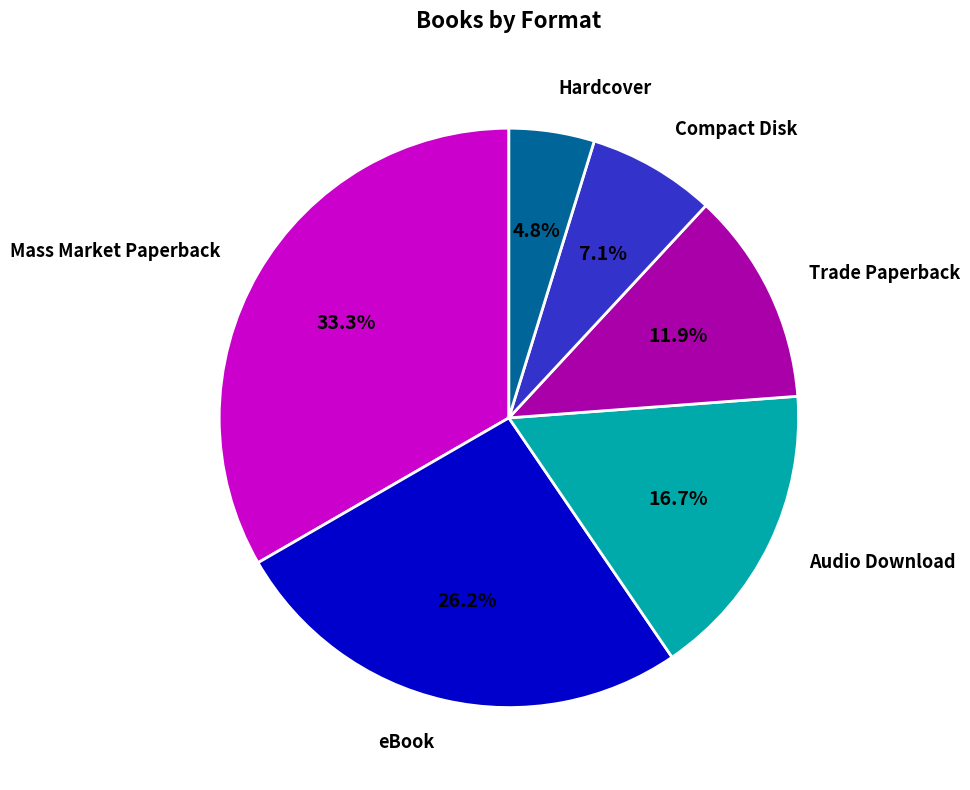

Is it true that Mass Market Paperback is 25% of the pie?

False